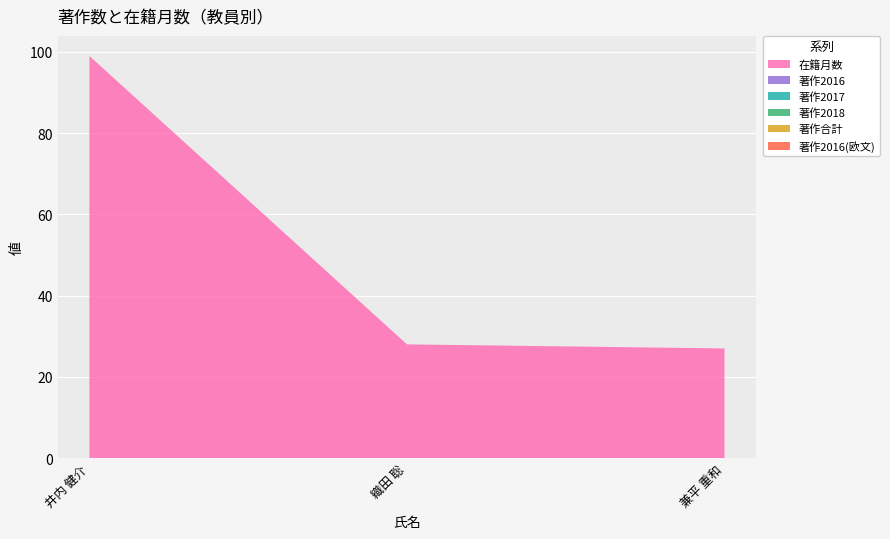

Reading left to right, what are all the values shown in this chart?

在籍月数: 99	28	27
著作2016: 0	0	0
著作2017: 0	0	0
著作2018: 0	0	0
著作合計: 0	0	0
著作2016(欧文): 0	0	0